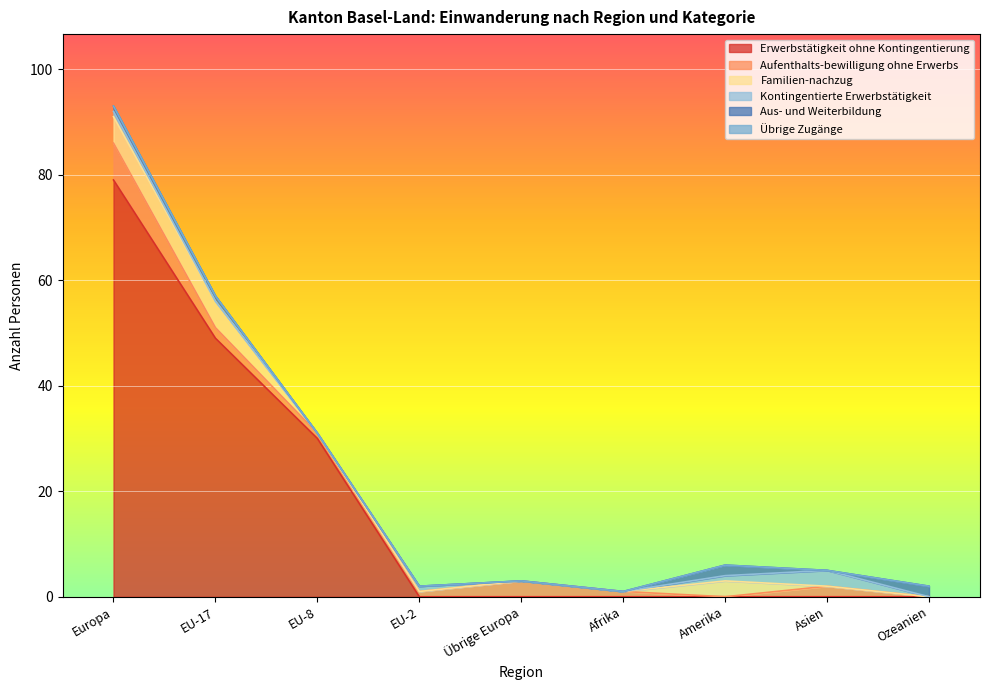

Which has a higher value, Ozeanien or Afrika?

Ozeanien